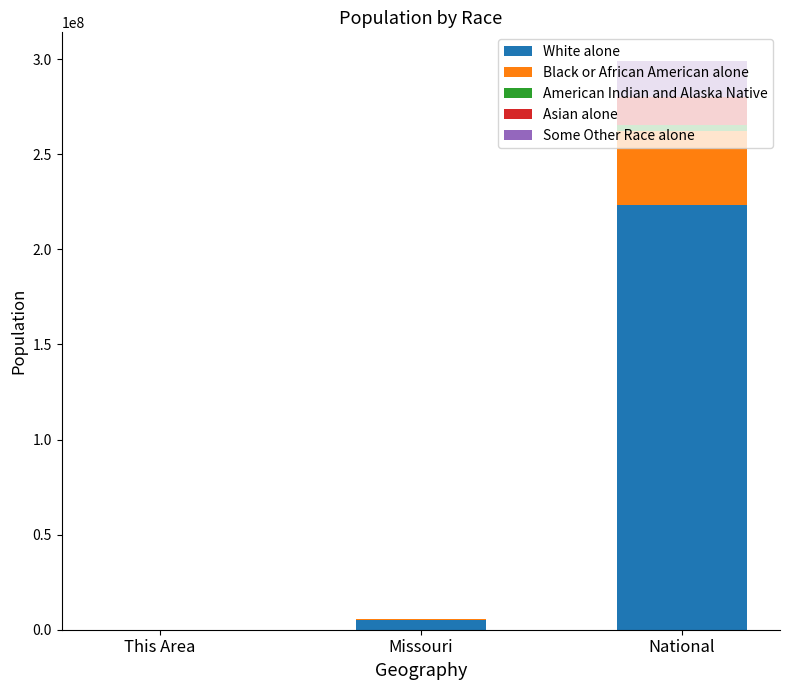

Which category has the highest value in the White alone series?

National